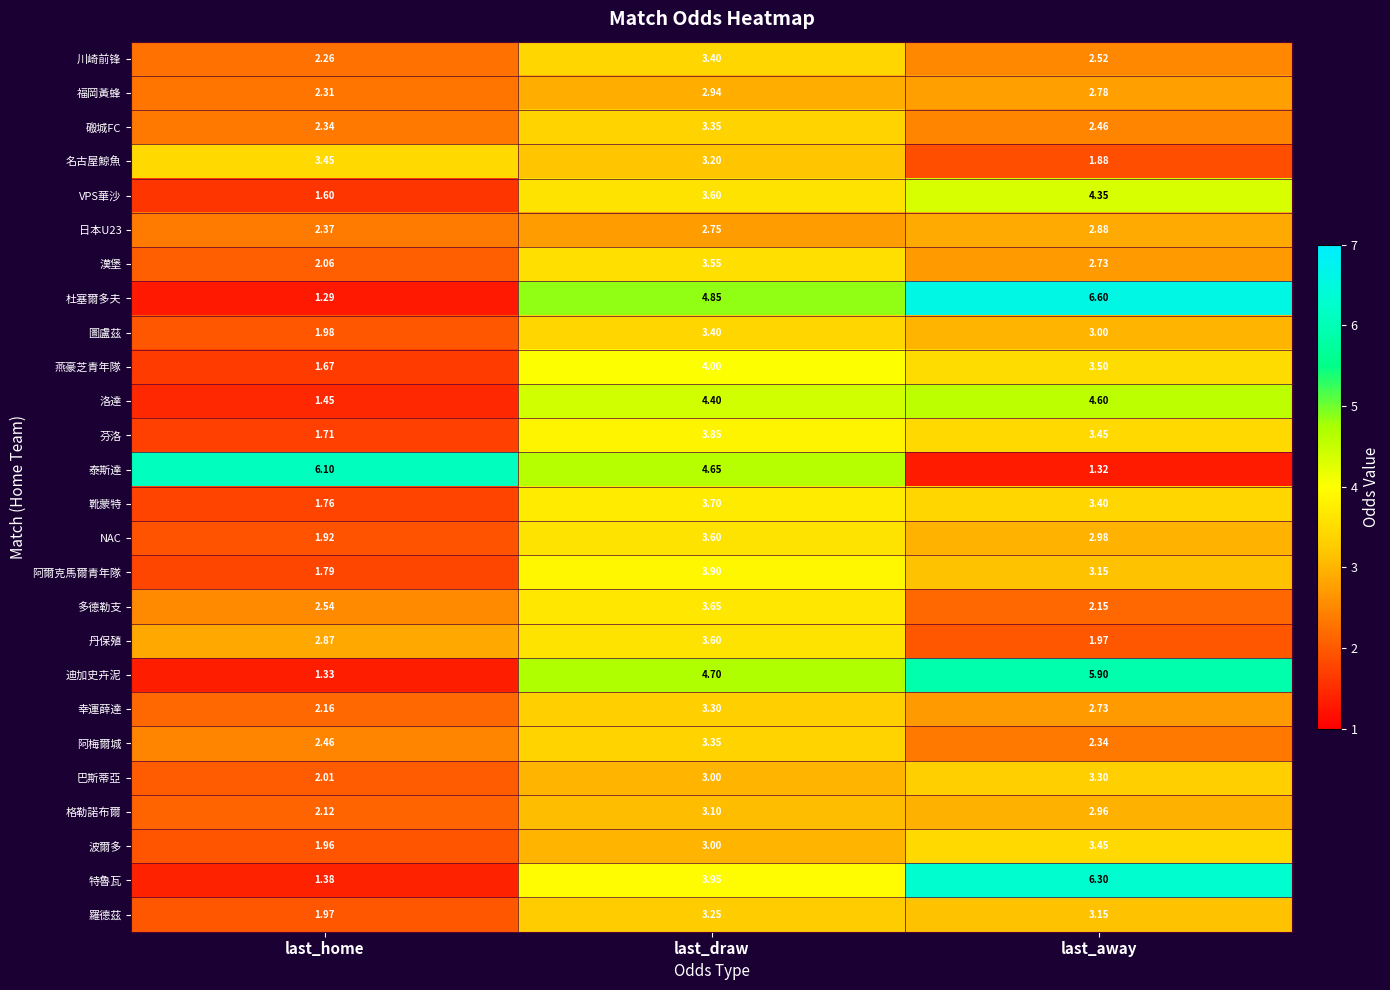

At which label is 芬洛 closest to 2?

last_home